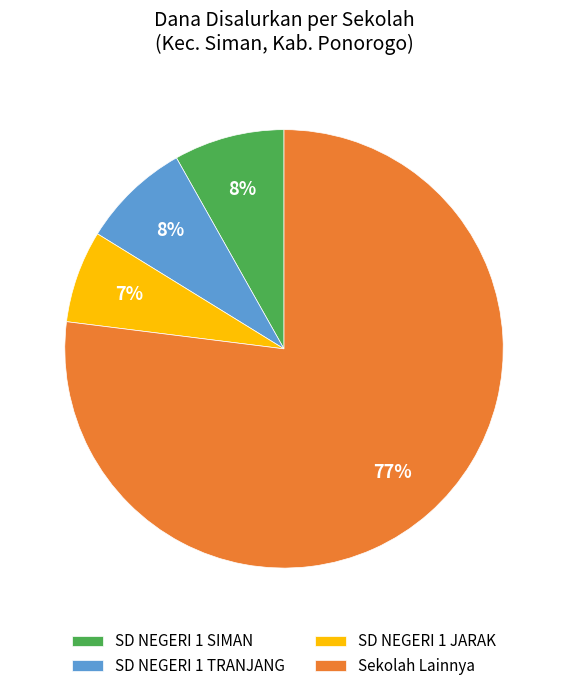

To the nearest percent, what percentage of the pie is SD NEGERI 1 JARAK?

7%